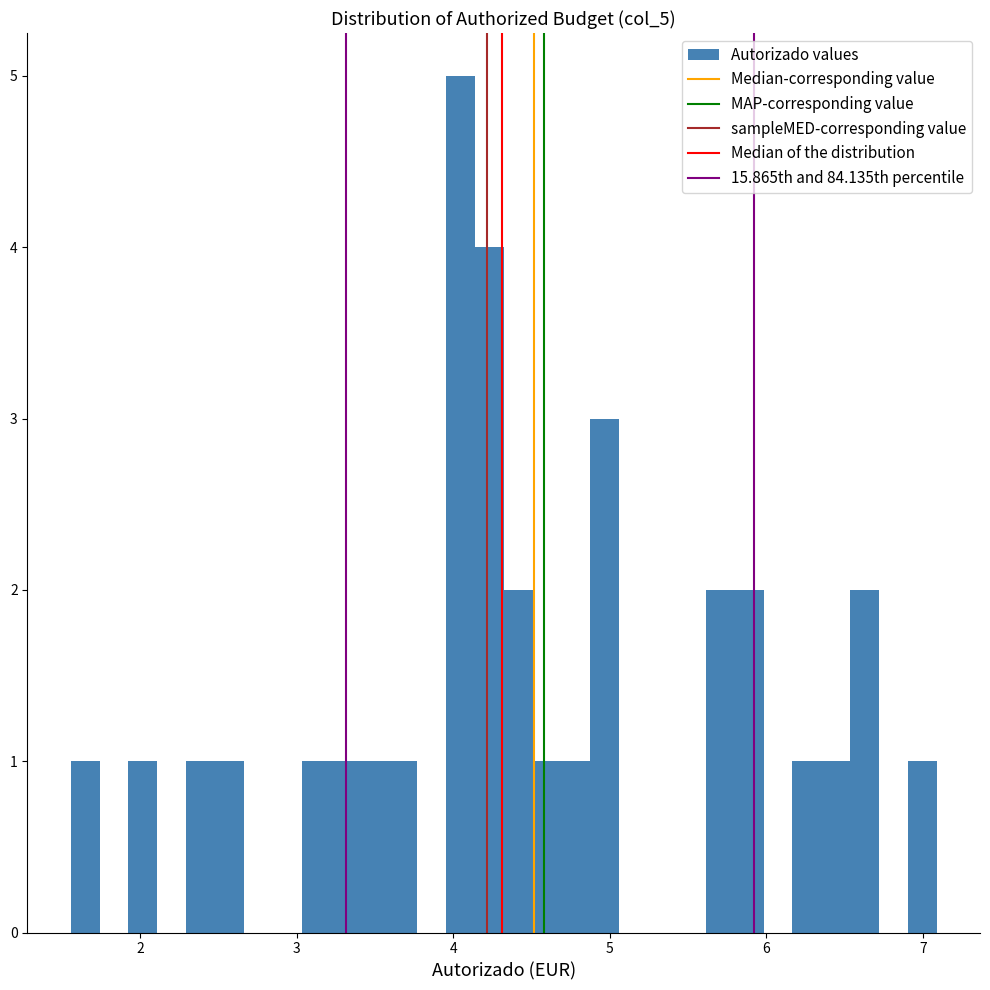

Around what value on the x-axis is the tallest bar? Give the approximate position of its centre, as read against the axis.

4.0